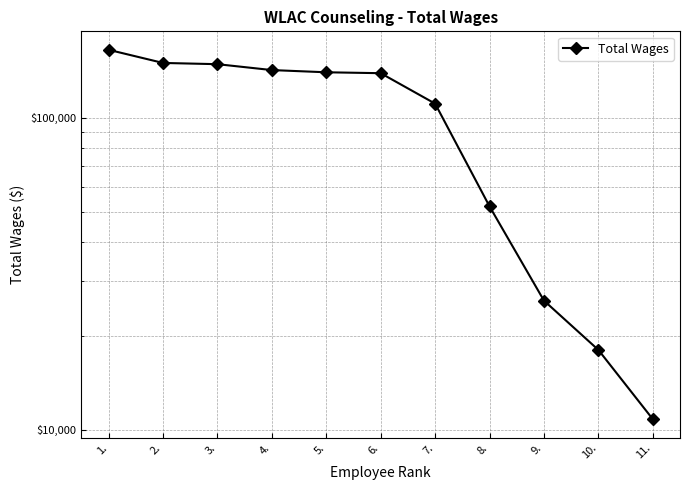

The chart shows a value of 66027 at 4.. True or false?

False